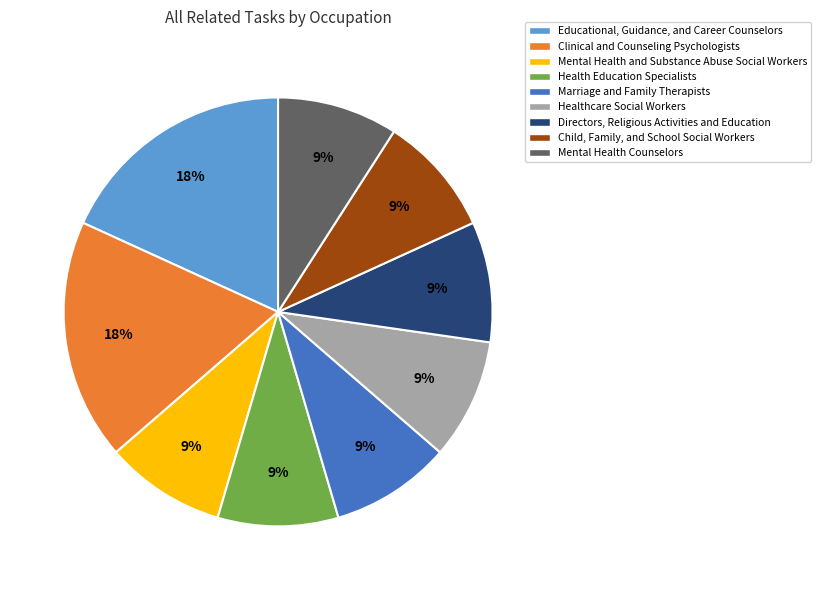

How many slices are in this pie chart?

9